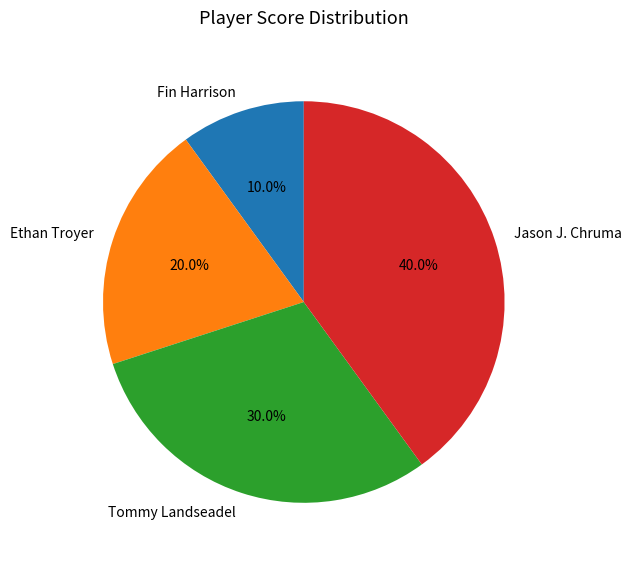

To the nearest percent, what is the difference between the Fin Harrison and Ethan Troyer slice percentages?

10%